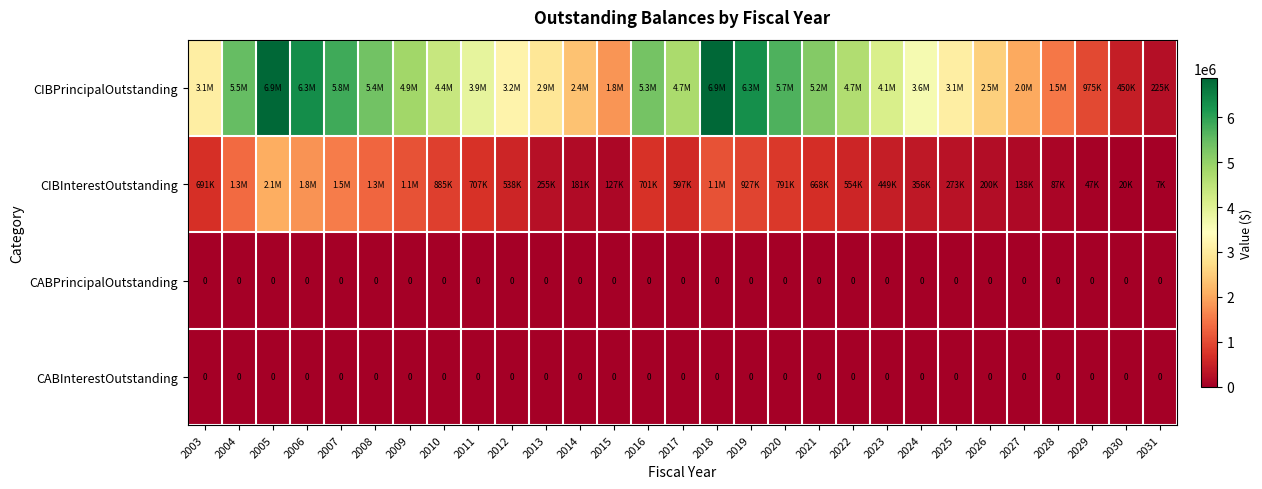

Which series has the largest range (max minus min)?

CIBPrincipalOutstanding